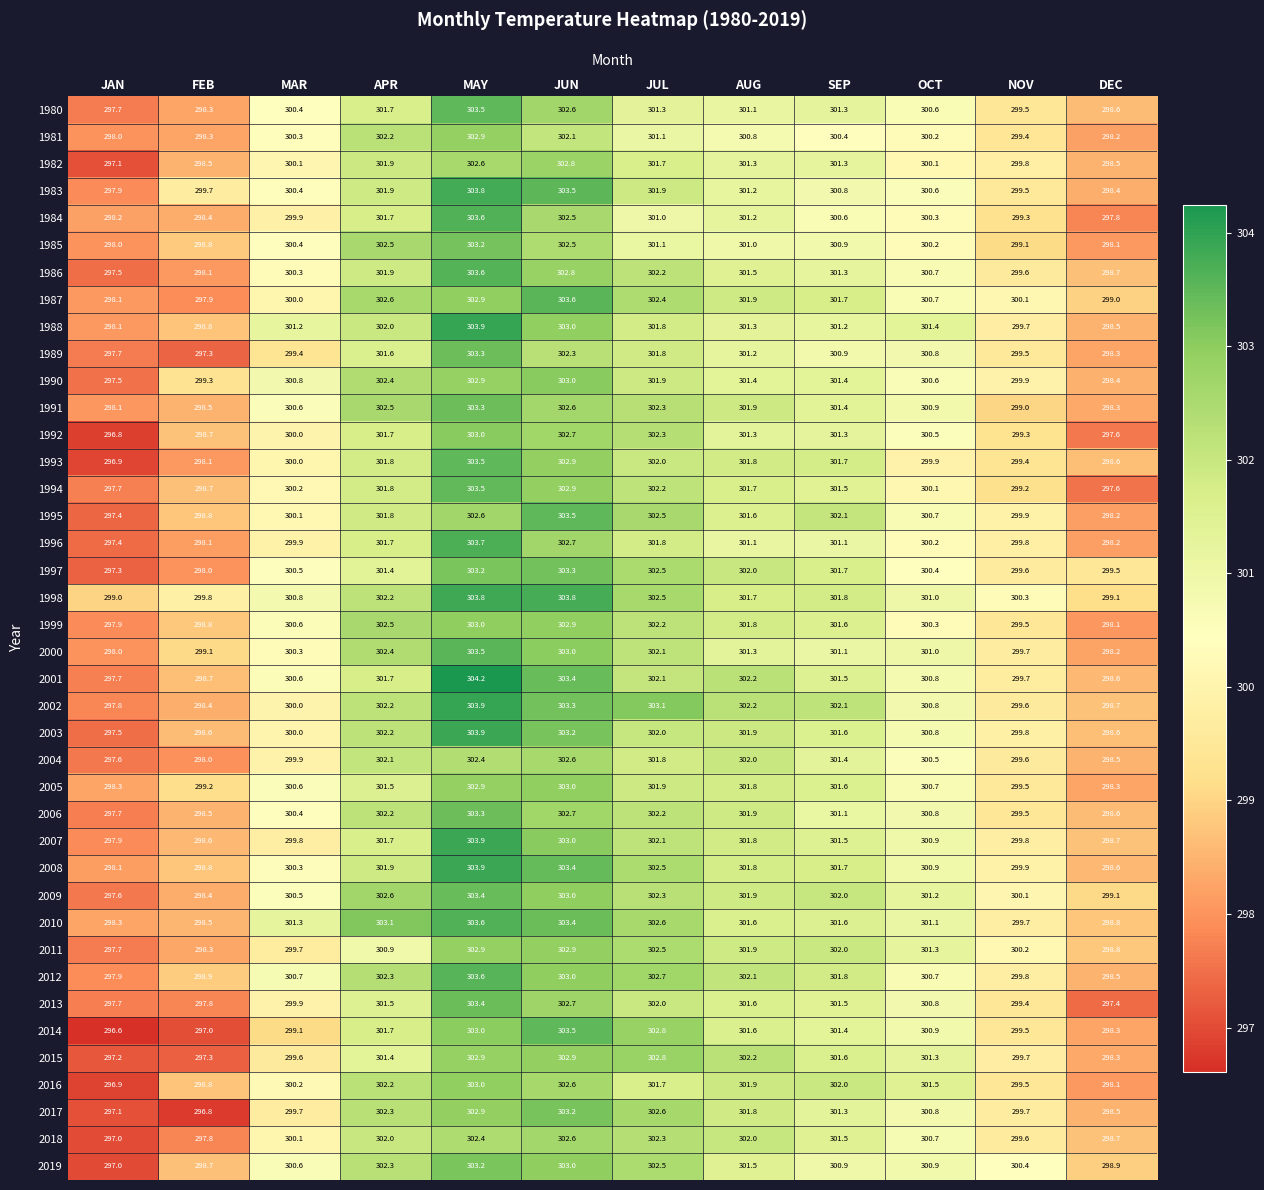

What is the difference between the maximum and minimum values in the 2017 series?

6.4